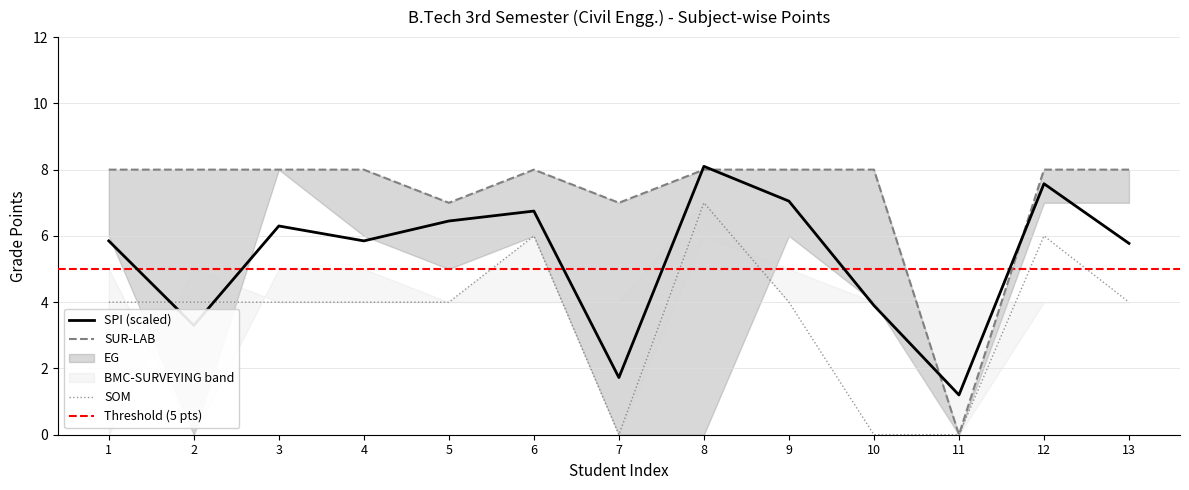

The SPI series shows 3.3 at 2. True or false?

True